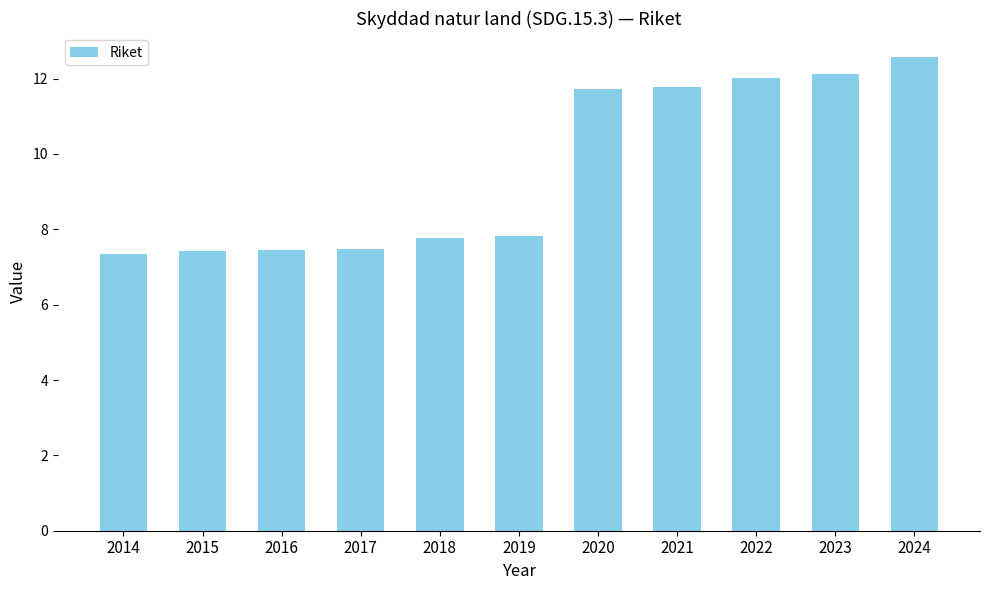

What is the ratio of the value at 2018 to the value at 2023?

0.6